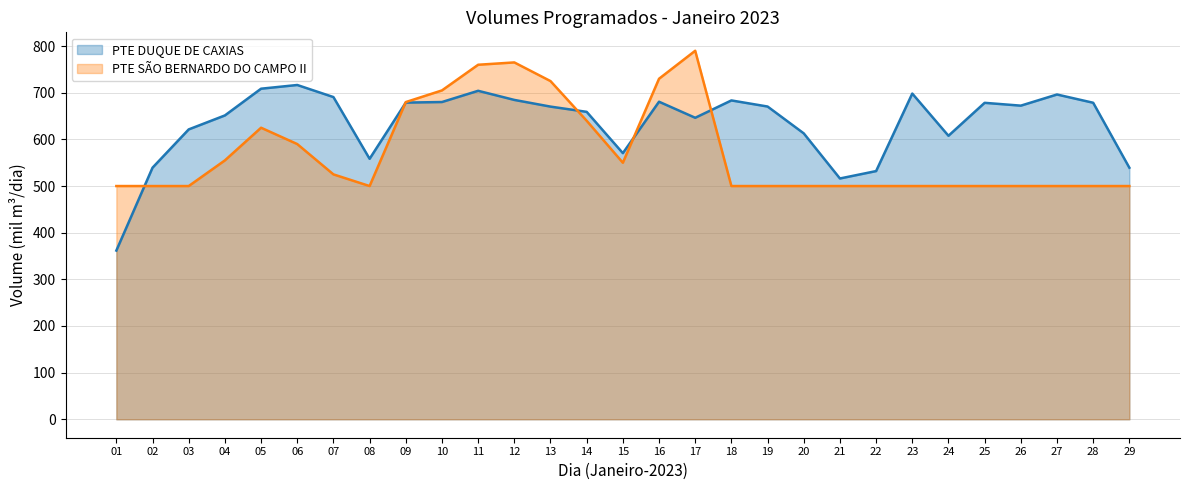

Reading left to right, transcribe all the data shown in this chart.

PTE DUQUE DE CAXIAS: 01=361.7	02=539.4	03=621.4	04=651.4	05=708.7	06=716.6	07=690.7	08=558.4	09=678.9	10=680.1	11=704.2	12=684.6	13=670.3	14=659.1	15=570.5	16=680.8	17=646.3	18=683.5	19=670.5	20=612.9	21=516.2	22=532.1	23=698.2	24=607.8	25=678.4	26=672.3	27=696.2	28=678.5	29=539.3
PTE SÃO BERNARDO DO CAMPO II: 01=500.0	02=500.0	03=500.0	04=555.0	05=625.0	06=590.0	07=525.0	08=500.0	09=680.0	10=705.0	11=760.0	12=765.0	13=725.0	14=640.0	15=550.0	16=730.0	17=790.0	18=500.0	19=500.0	20=500.0	21=500.0	22=500.0	23=500.0	24=500.0	25=500.0	26=500.0	27=500.0	28=500.0	29=500.0